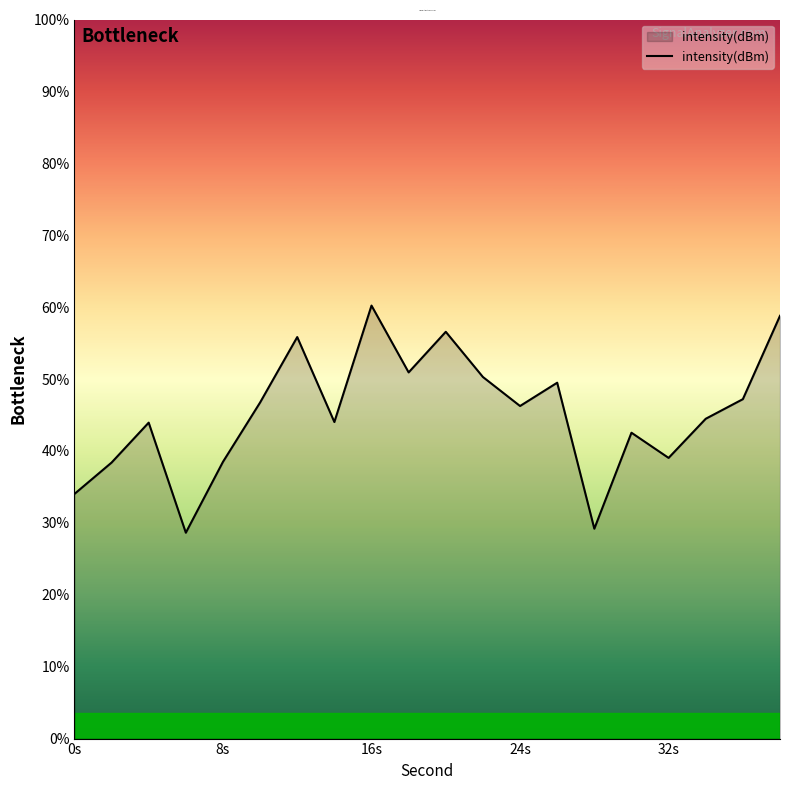

Reading left to right, what are all the values shown in this chart?

-124.9	-124.2	-123.4	-125.7	-124.2	-123.0	-121.6	-123.4	-121.0	-122.4	-121.5	-122.5	-123.1	-122.6	-125.6	-123.6	-124.1	-123.3	-122.9	-121.2